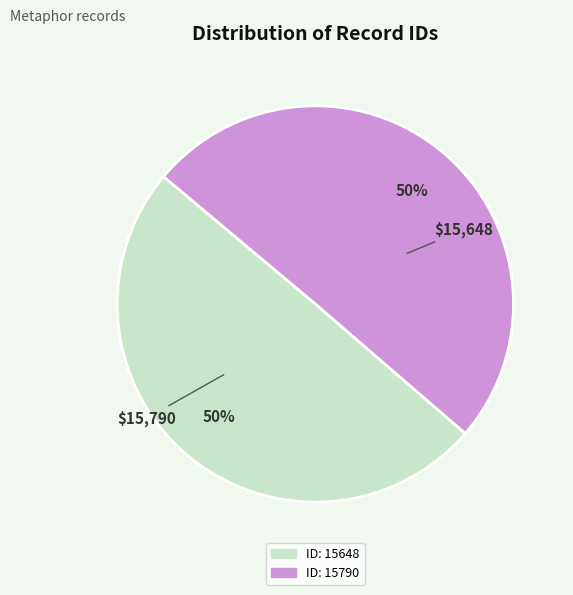

Is the sum of ID: 15648 and ID: 15790 greater than half?

Yes